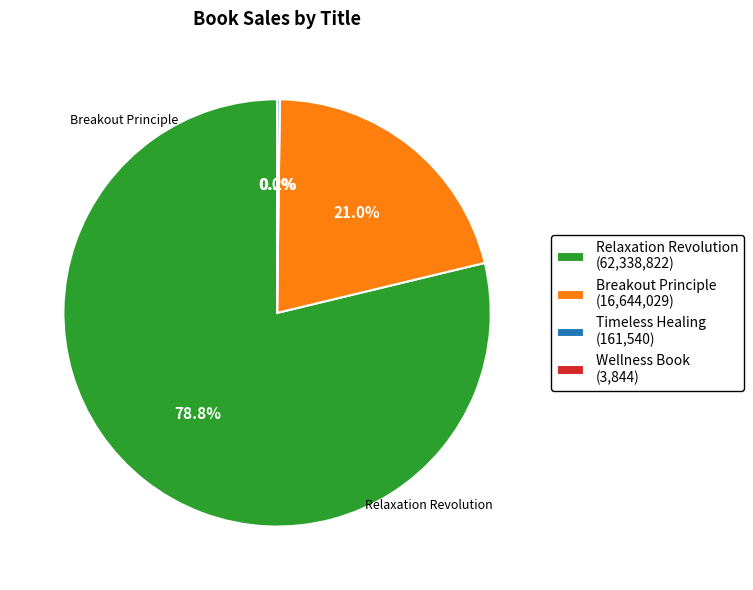

Is it true that Relaxation Revolution is 79% of the pie?

True